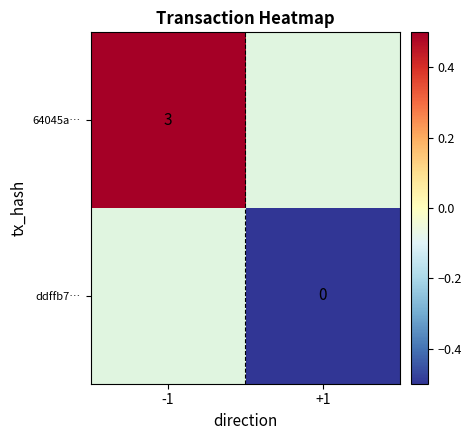

Is it true that 64045a… equals 3.0 at -1?

True